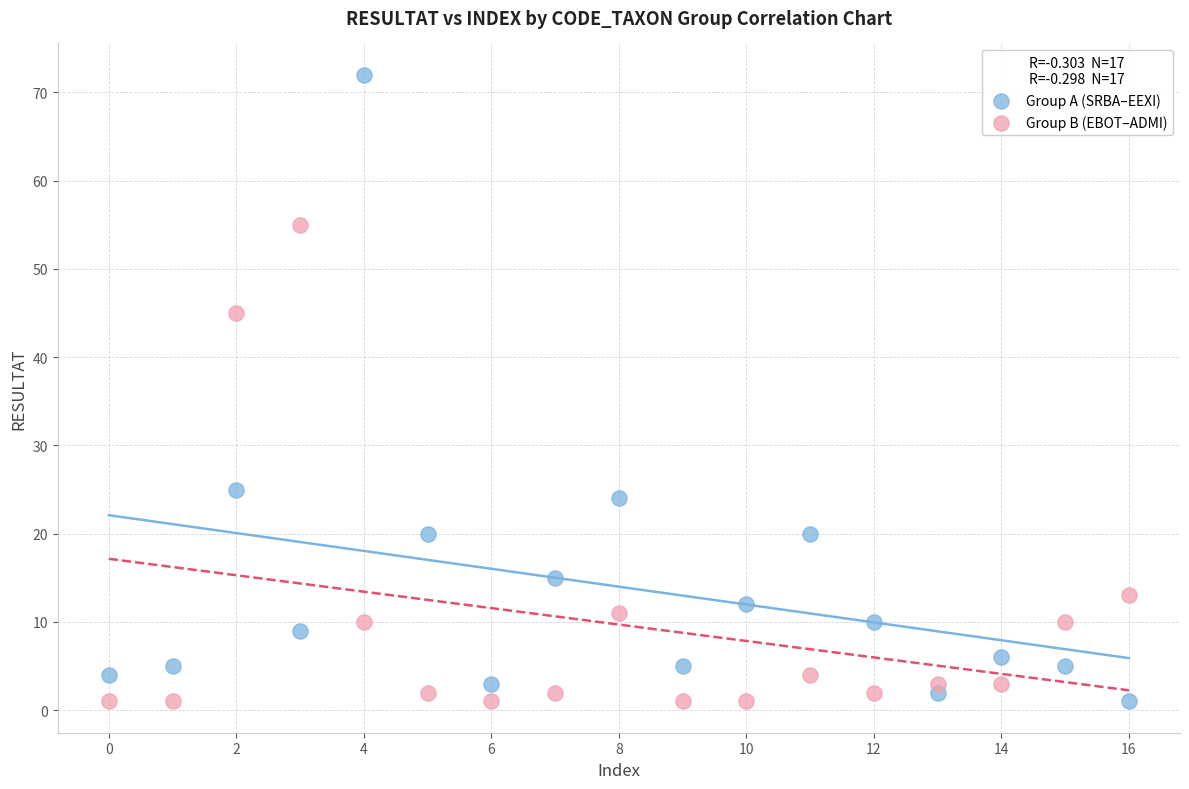

Which series has the widest spread of Y values?

Group A (SRBA–EEXI)